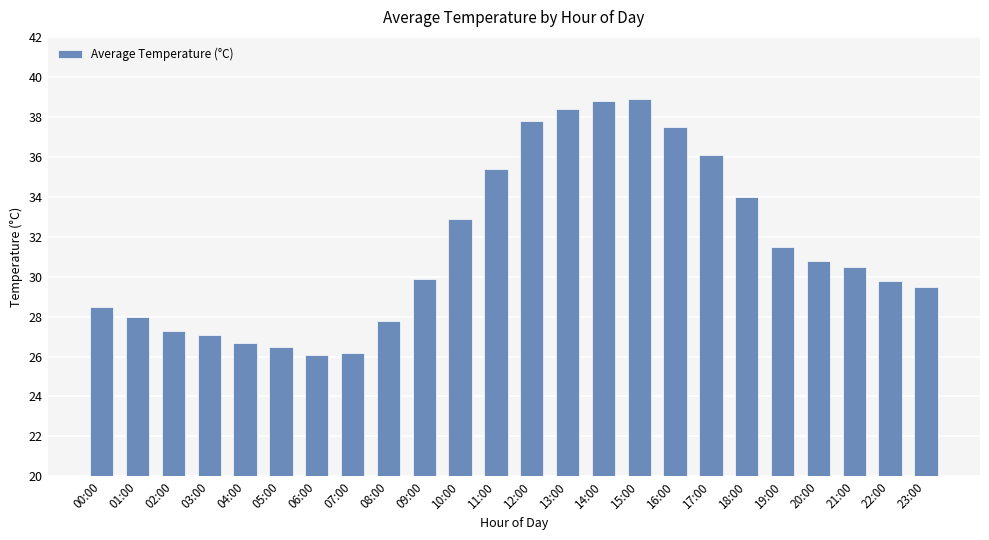

How many data points are above 30?

12